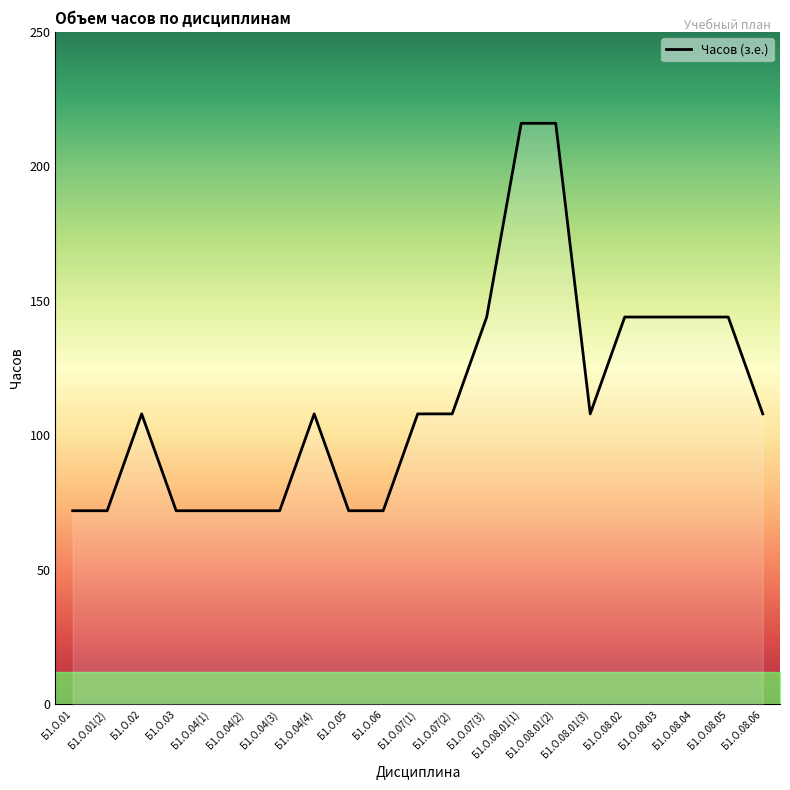

True or false: the data shows 128 at Б1.О.06.

False